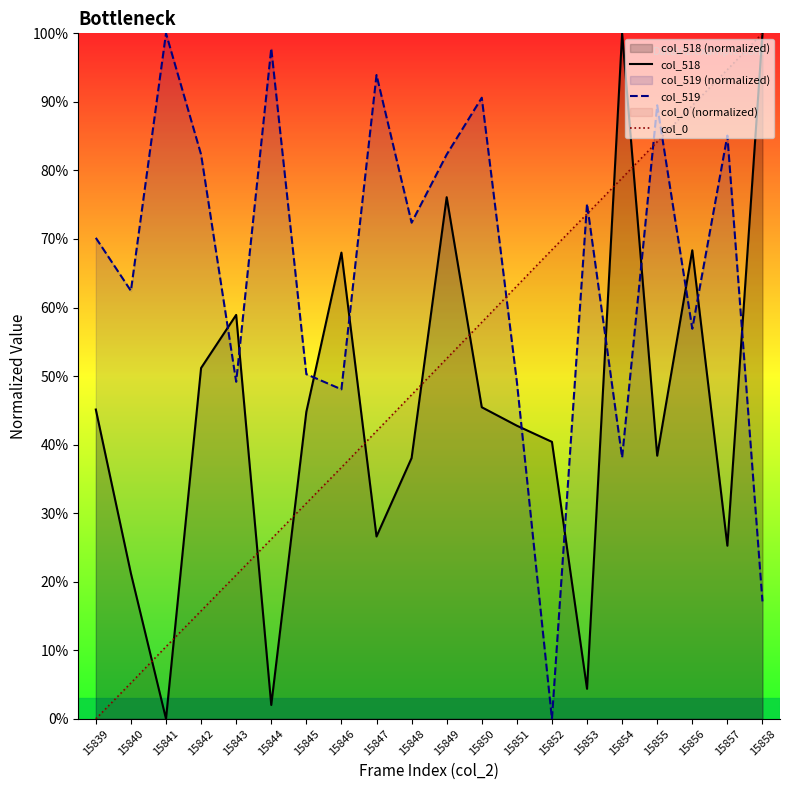

Which has a higher value, 15844 or 15841?

15844